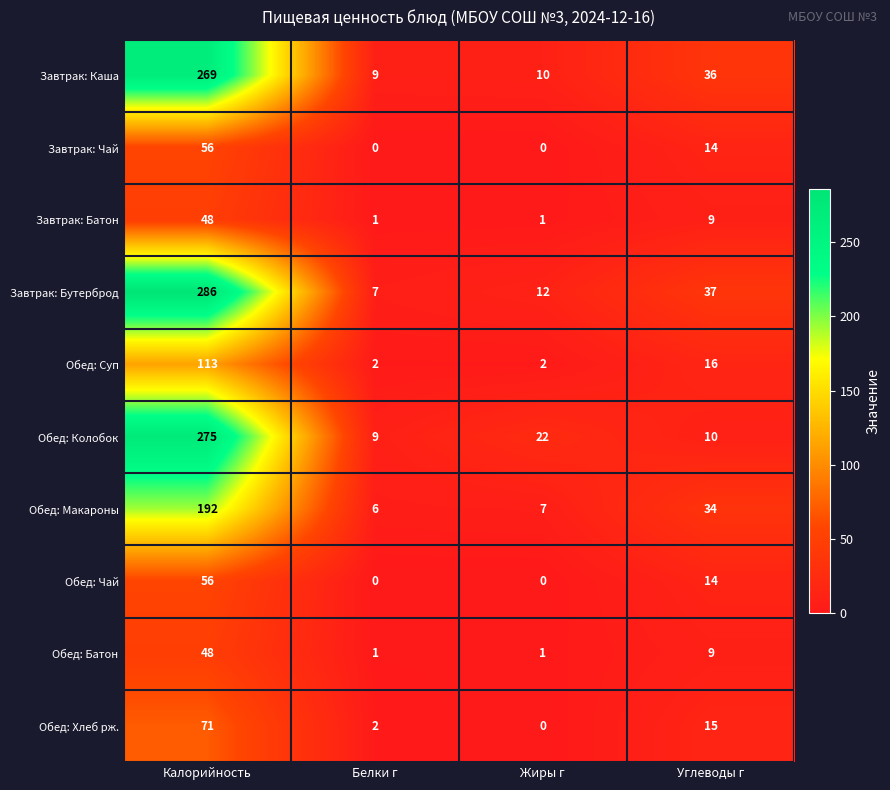

At which category does the chart reach its peak across all series?

Калорийность